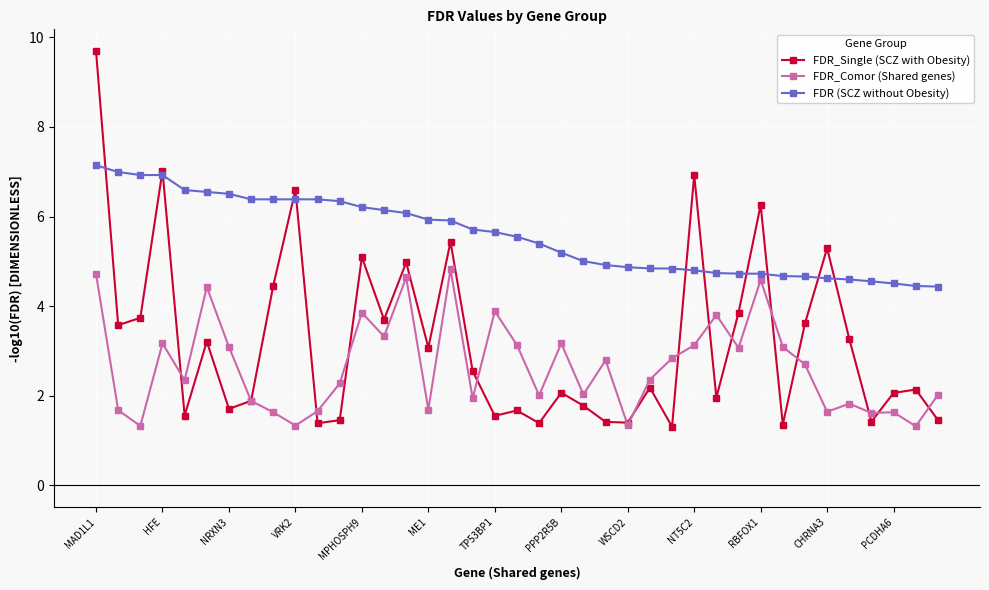

Which series has the widest spread of values?

FDR_Single (SCZ with Obesity)